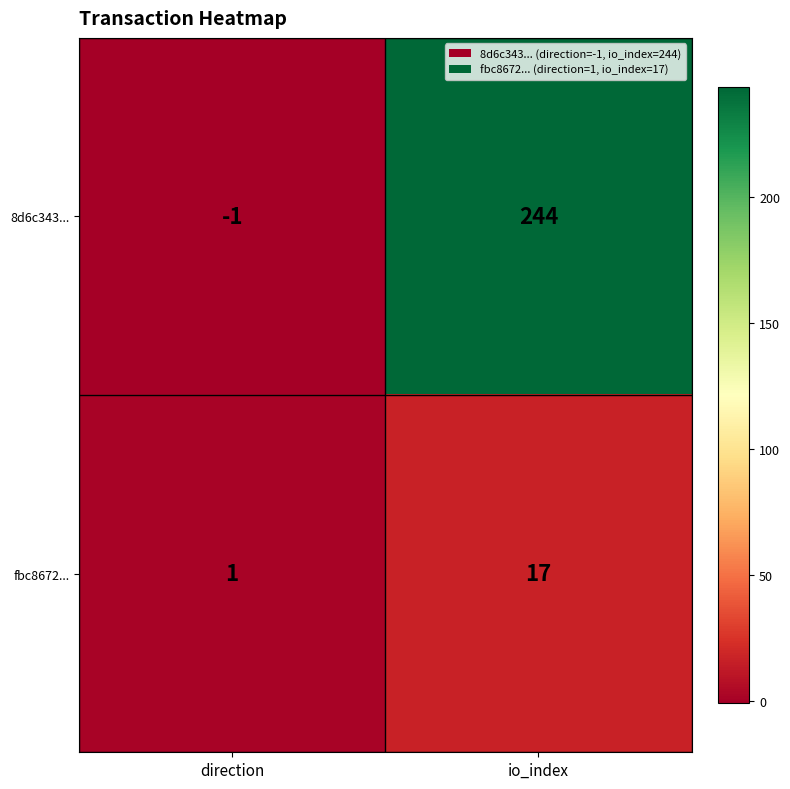

Which series has the widest spread of values?

8d6c343...